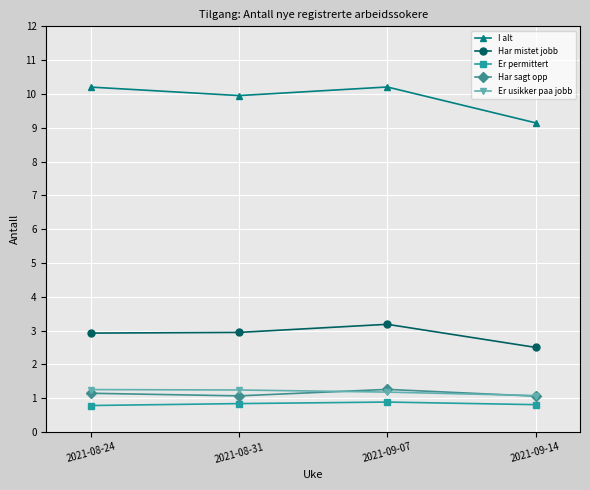

True or false: Er permittert and Har mistet jobb intersect in this chart.

False